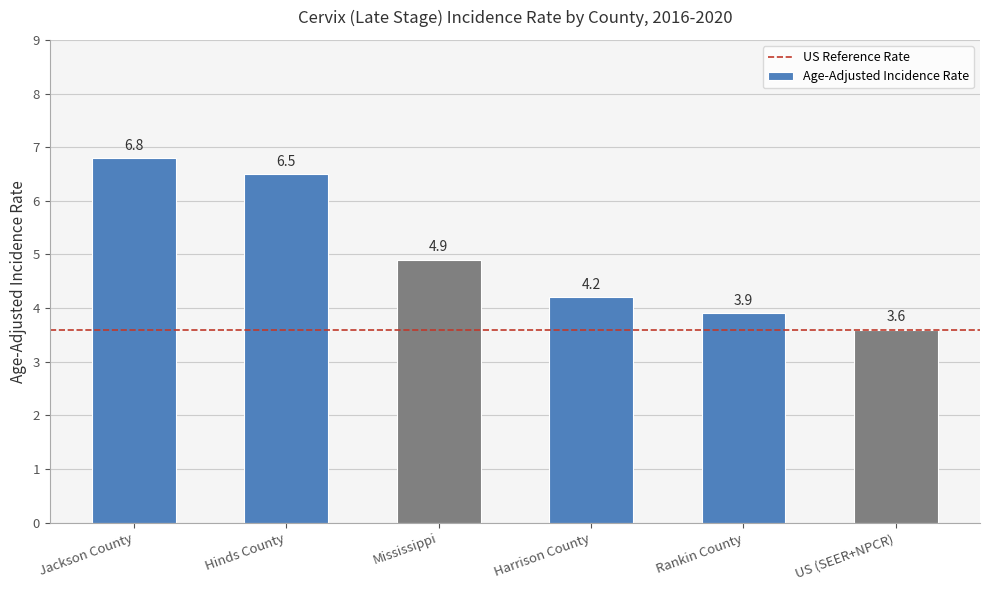

Are the bars horizontal?

No